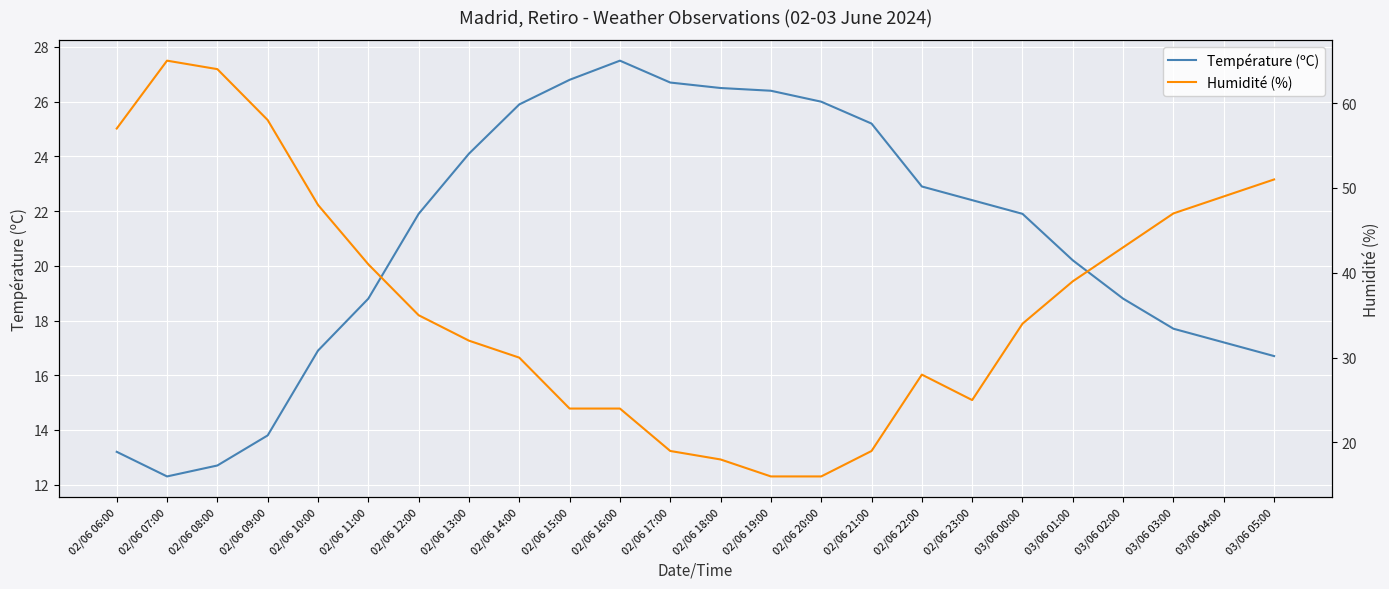

True or false: Température (ºC) and Humidité (%) intersect in this chart.

True